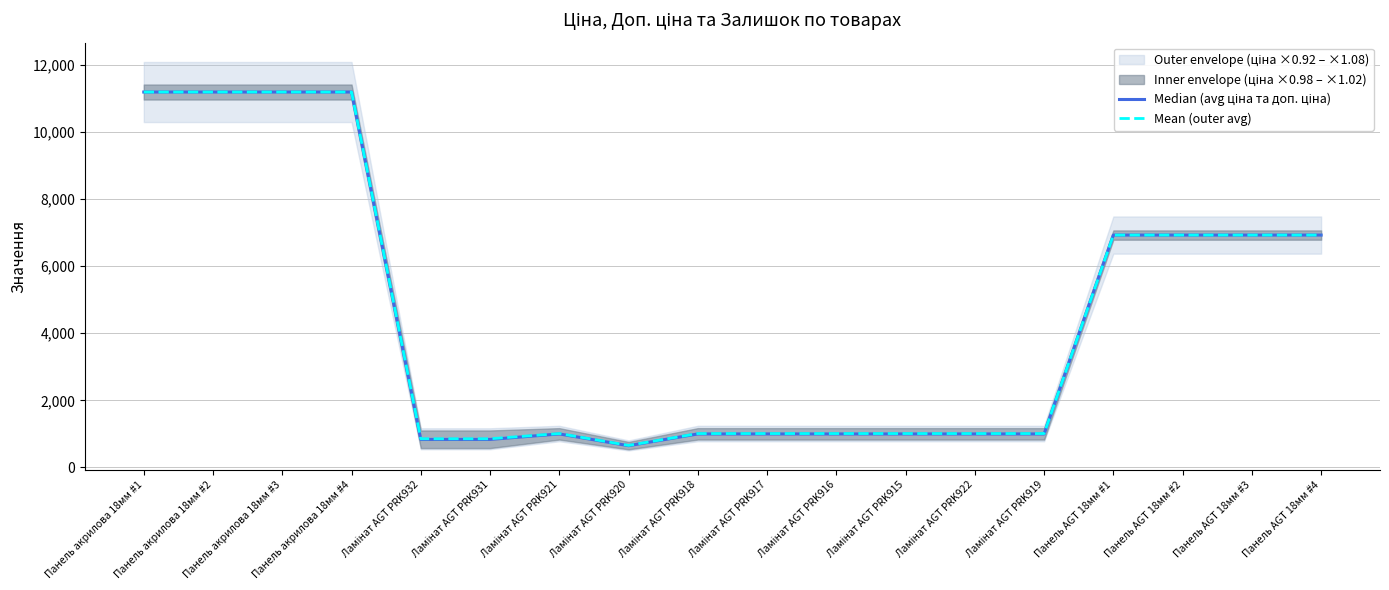

True or false: Median (avg ціна та доп. ціна) has more than 2 interior local peaks.

False